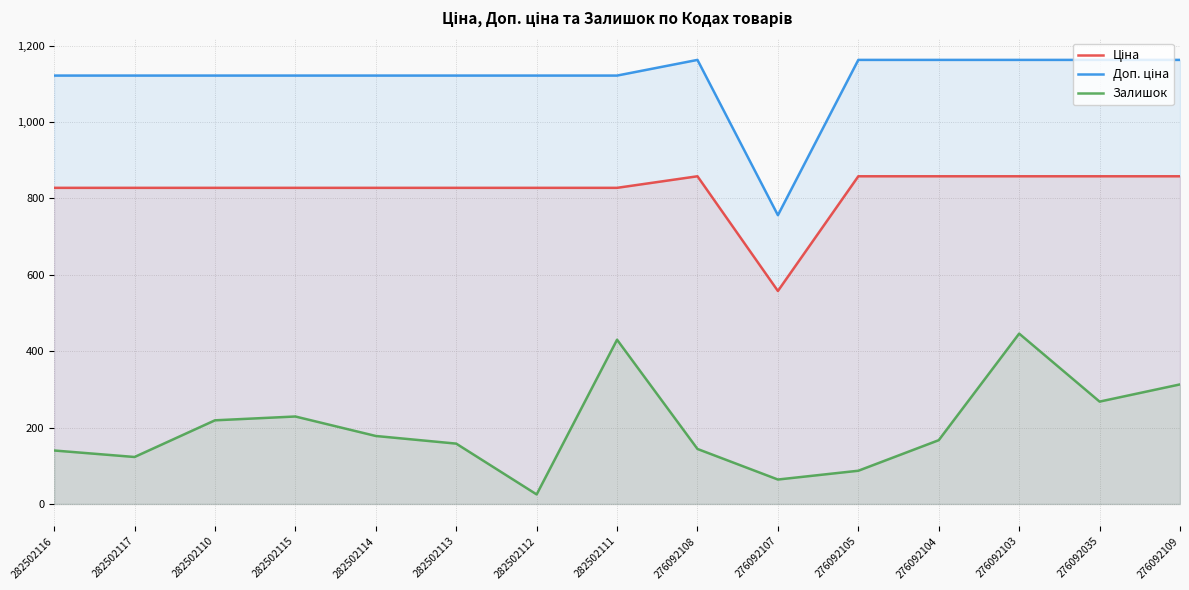

How many lines are shown in the chart?

3